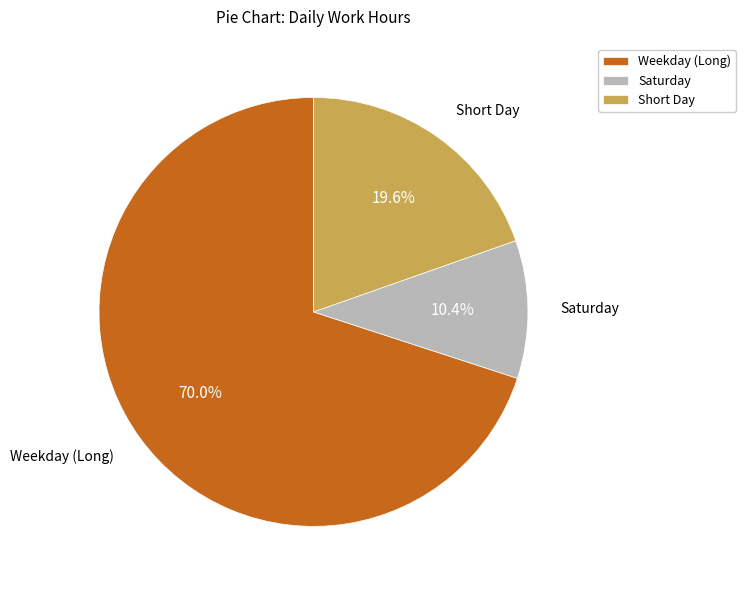

Between Weekday (Long) and Short Day, which is larger?

Weekday (Long)